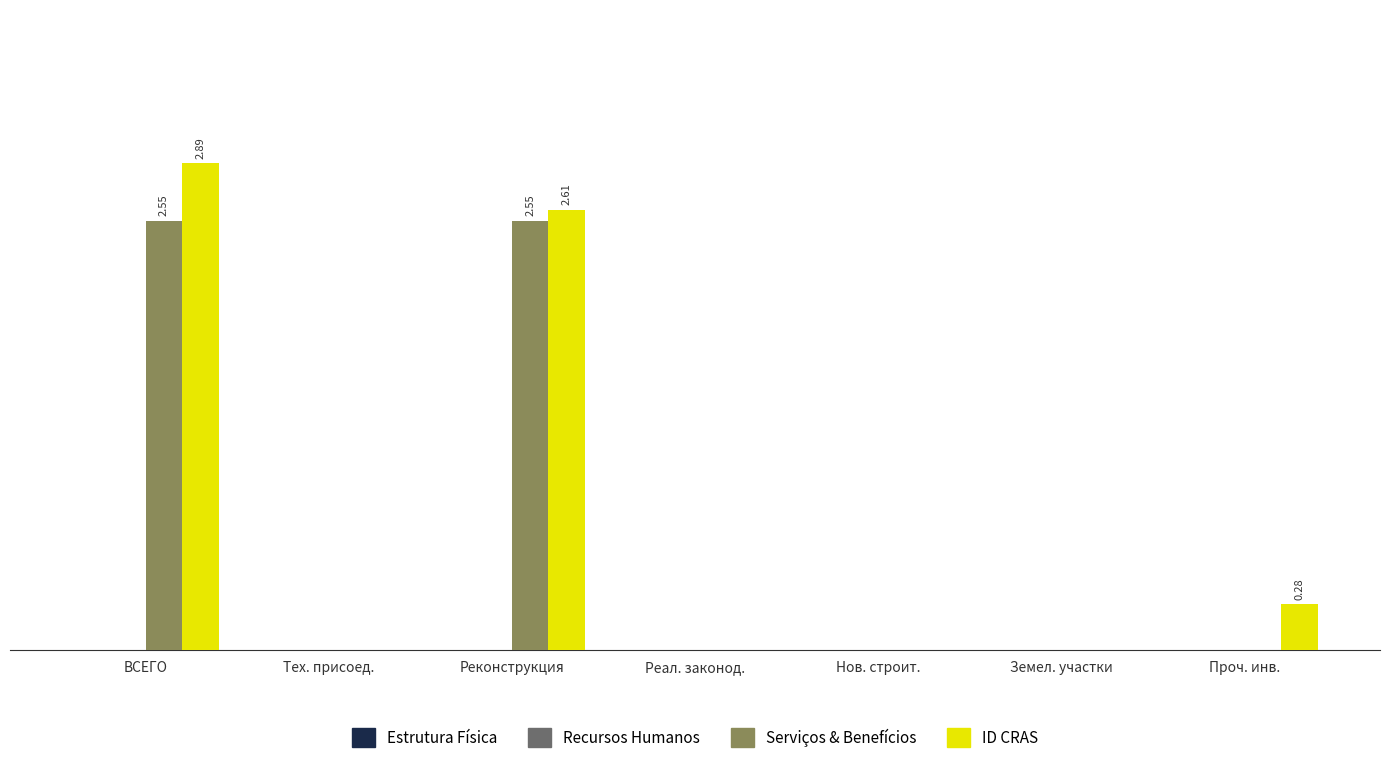

Are the bars horizontal?

No